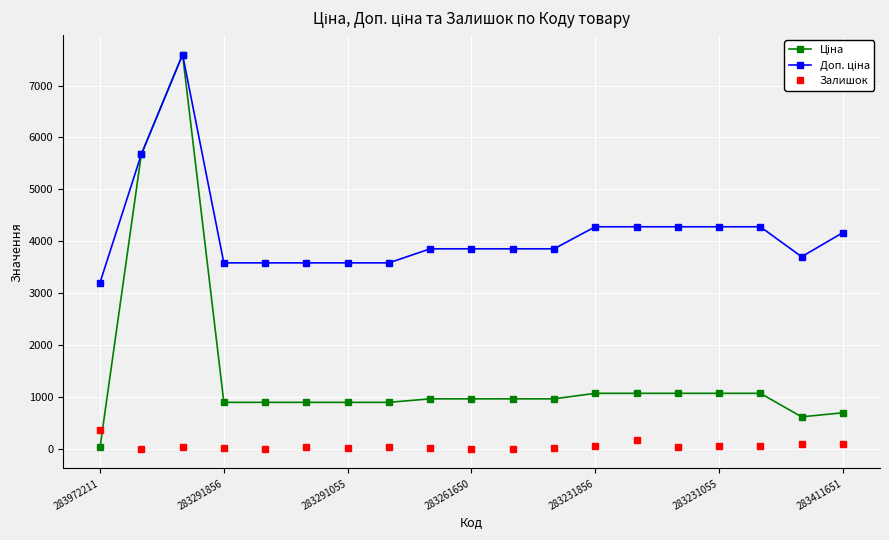

True or false: Залишок has more than 2 points higher than both neighbors.

True